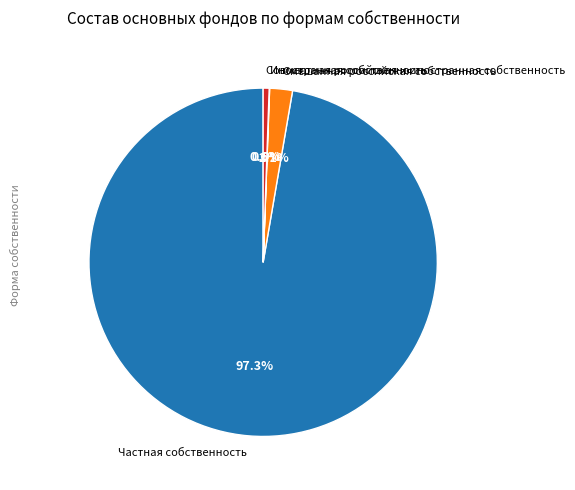

Which category has the biggest portion of the pie?

Частная собственность